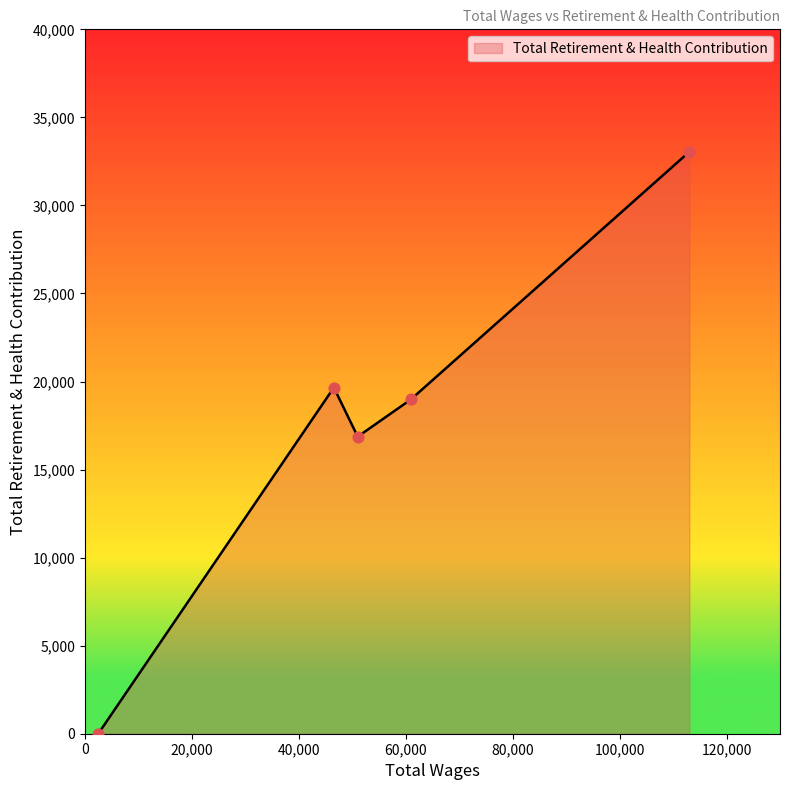

What is the difference between the maximum and second lowest values?

16180